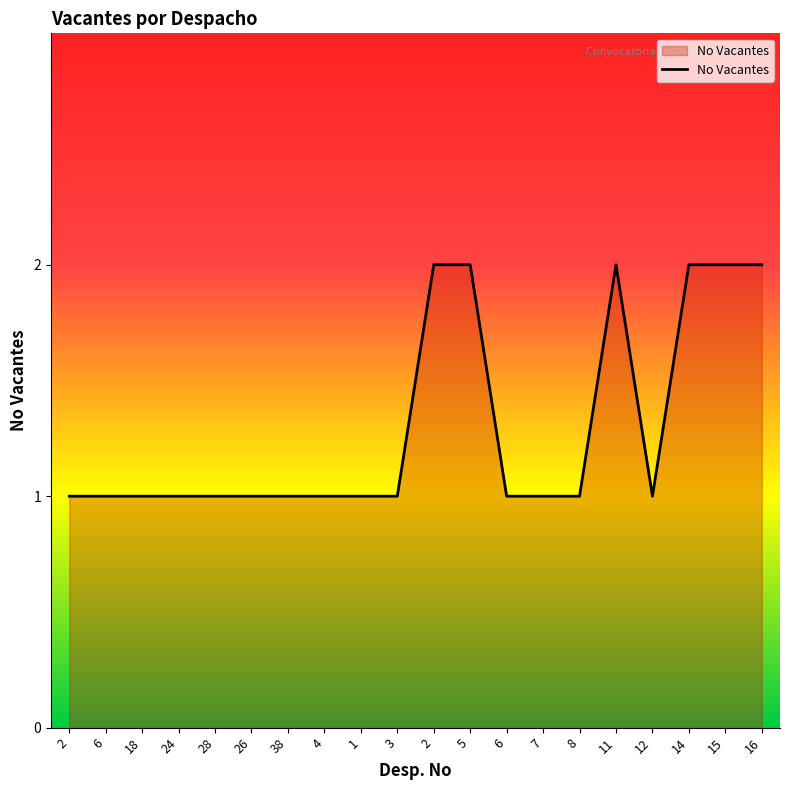

List the labels in order of value, largest first.

2, 5, 11, 14, 15, 16, 2, 6, 18, 24, 28, 26, 38, 4, 1, 3, 6, 7, 8, 12